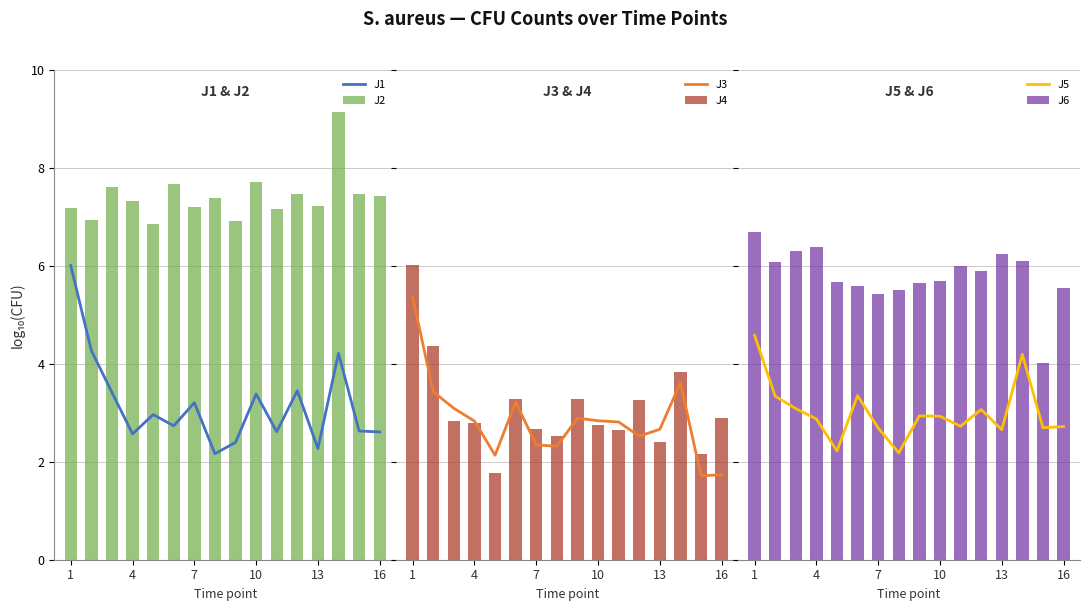

What is the highest value of the J1 series?

6.0